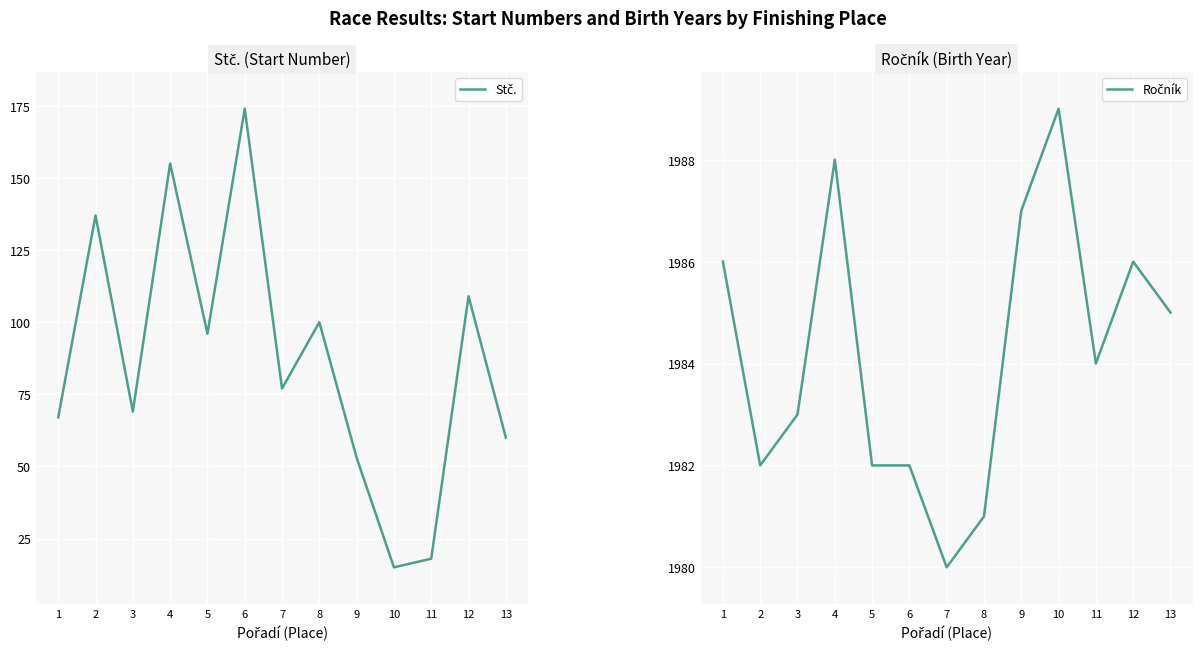

What is the value of the Stč. point at the 5th from the left?

96